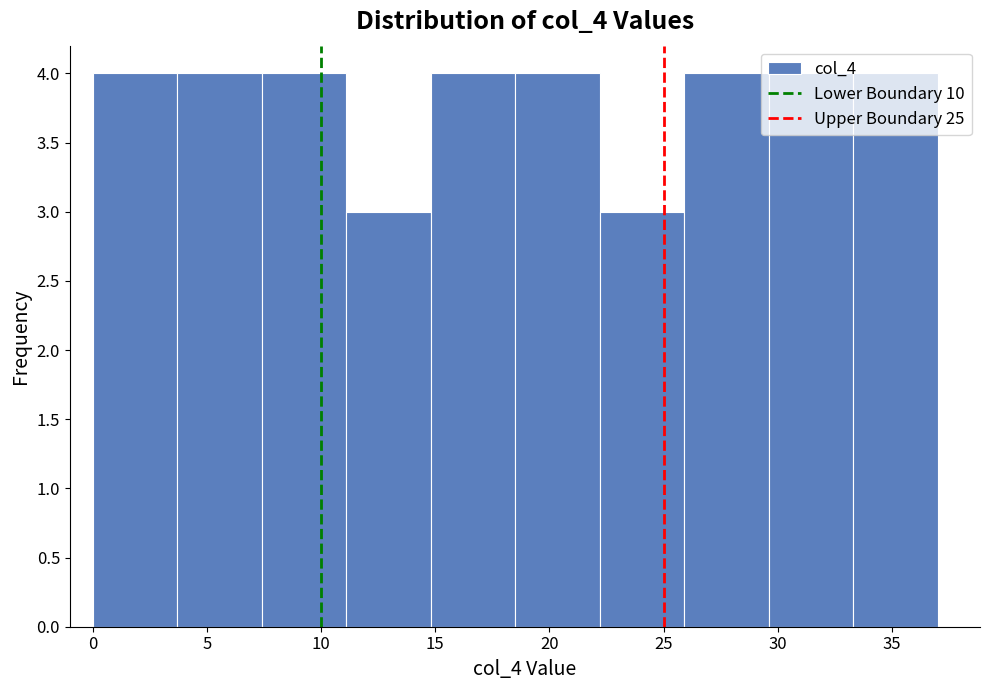

Reading left to right, transcribe this chart: for each bar, give the range it covers on the x-axis and its height. Neither the bar edges nor the heights are printed on the chart, so give them approximately, as read against the axes.

0.0 to 3.7: 4
3.7 to 7.4: 4
7.4 to 11.1: 4
11.1 to 14.8: 3
14.8 to 18.5: 4
18.5 to 22.2: 4
22.2 to 25.9: 3
25.9 to 29.6: 4
29.6 to 33.3: 4
33.3 to 37.0: 4